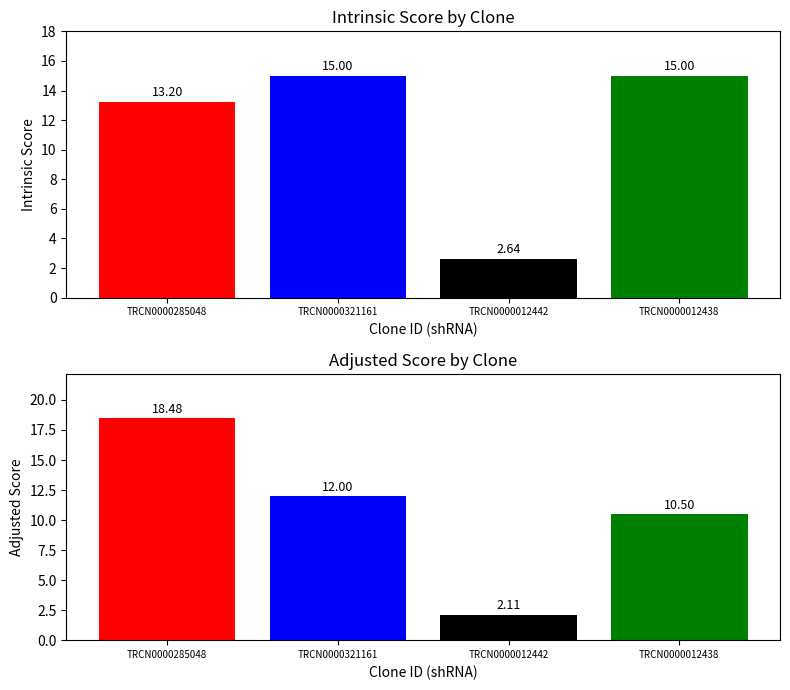

The Adjusted Score series shows 14.0 at TRCN0000012438. True or false?

False